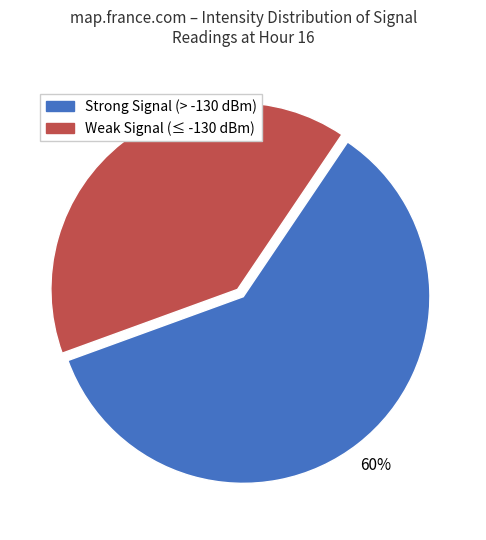

Do Strong Signal (> -130 dBm) and Weak Signal (≤ -130 dBm) together represent more than half of the pie?

Yes